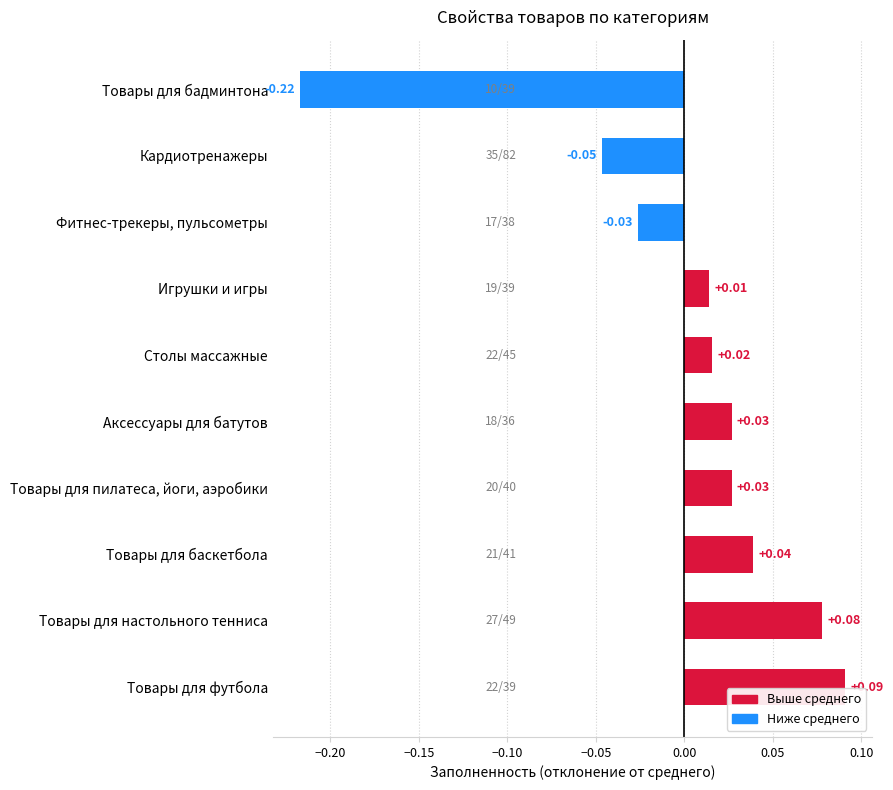

At which category does the chart reach its peak across all series?

Товары для футбола